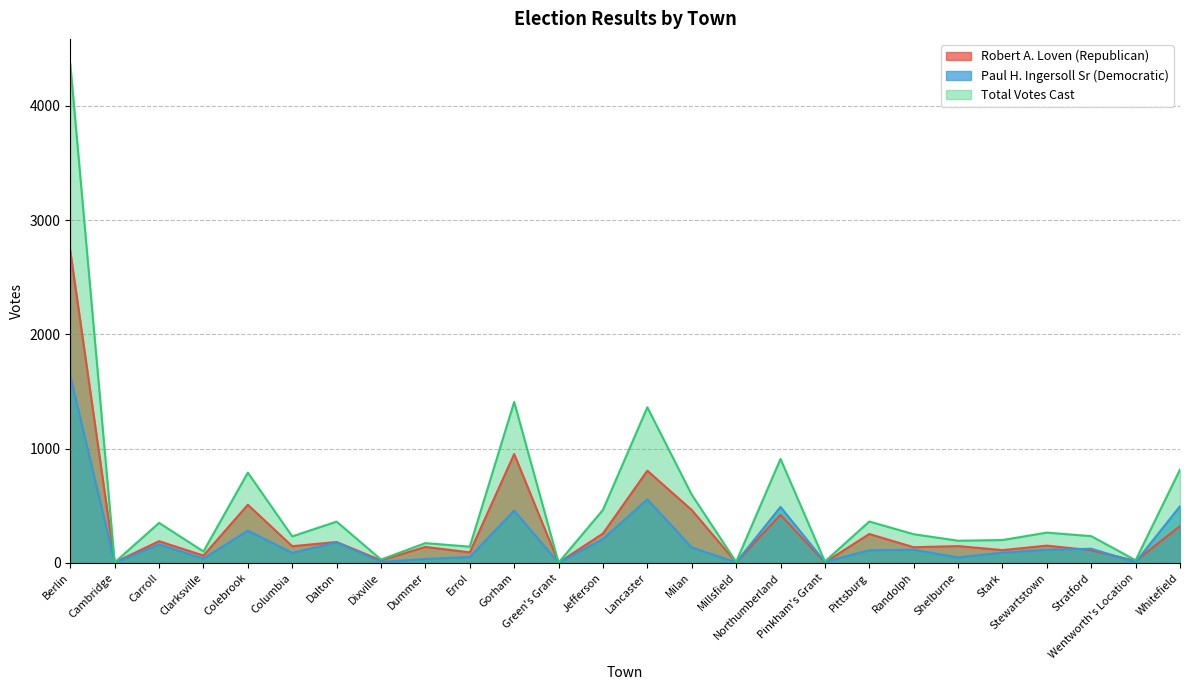

Reading left to right, what are all the values shown in this chart?

Robert A. Loven (Republican): Berlin=2731	Cambridge=3	Carroll=189	Clarksville=63	Colebrook=508	Columbia=145	Dalton=182	Dixville=21	Dummer=139	Errol=91	Gorham=952	Green's Grant=1	Jefferson=256	Lancaster=806	Milan=462	Millsfield=4	Northumberland=420	Pinkham's Grant=3	Pittsburg=252	Randolph=136	Shelburne=146	Stark=111	Stewartstown=150	Stratford=110	Wentworth's Location=16	Whitefield=321
Paul H. Ingersoll Sr (Democratic): Berlin=1637	Cambridge=0	Carroll=160	Clarksville=36	Colebrook=281	Columbia=86	Dalton=178	Dixville=7	Dummer=33	Errol=50	Gorham=456	Green's Grant=0	Jefferson=207	Lancaster=555	Milan=134	Millsfield=3	Northumberland=489	Pinkham's Grant=8	Pittsburg=109	Randolph=114	Shelburne=47	Stark=88	Stewartstown=114	Stratford=123	Wentworth's Location=6	Whitefield=495
Total Votes Cast: Berlin=4368	Cambridge=3	Carroll=349	Clarksville=99	Colebrook=789	Columbia=231	Dalton=360	Dixville=28	Dummer=172	Errol=141	Gorham=1408	Green's Grant=1	Jefferson=463	Lancaster=1361	Milan=596	Millsfield=7	Northumberland=909	Pinkham's Grant=11	Pittsburg=361	Randolph=250	Shelburne=193	Stark=199	Stewartstown=264	Stratford=233	Wentworth's Location=22	Whitefield=816